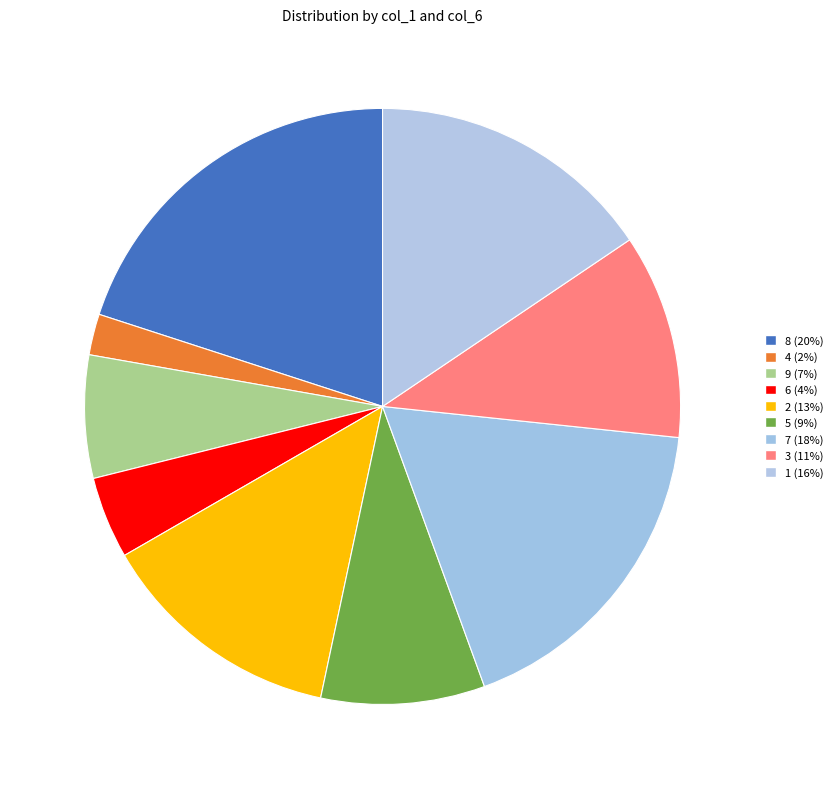

Rank the categories by value from highest to lowest.

8, 7, 1, 2, 3, 5, 9, 6, 4